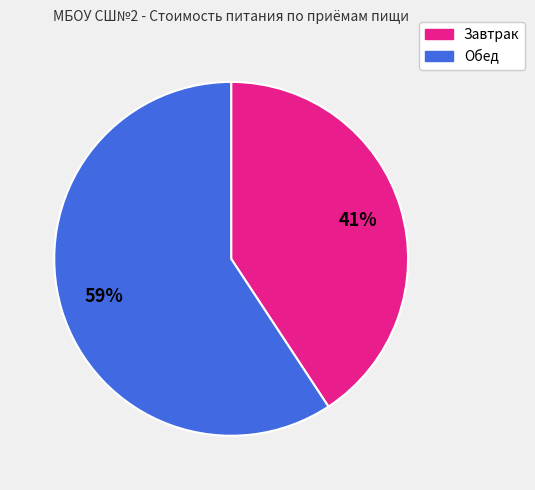

Does Обед account for over 50% of the chart?

Yes